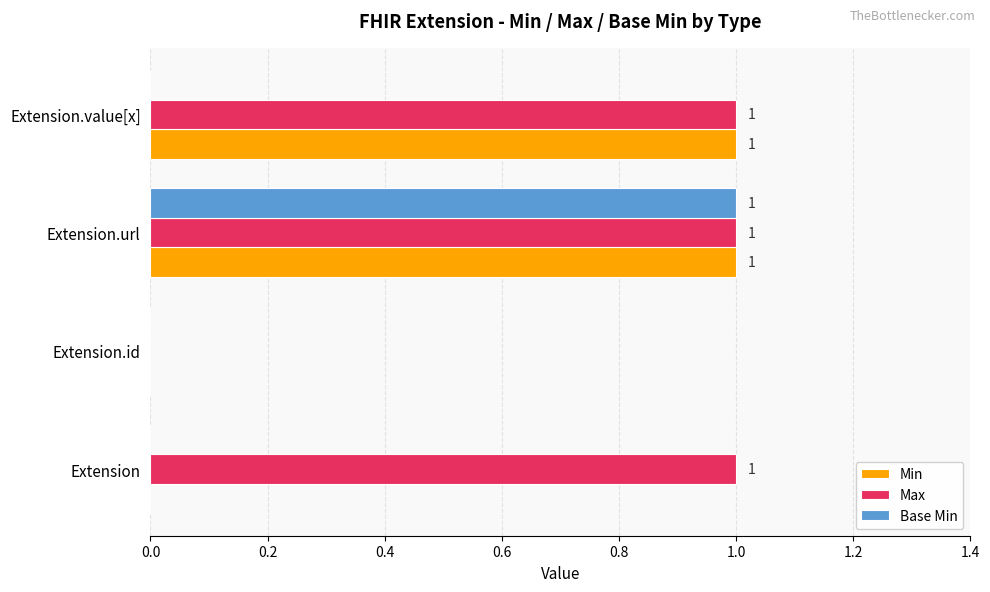

Count the number of data series in this chart.

3